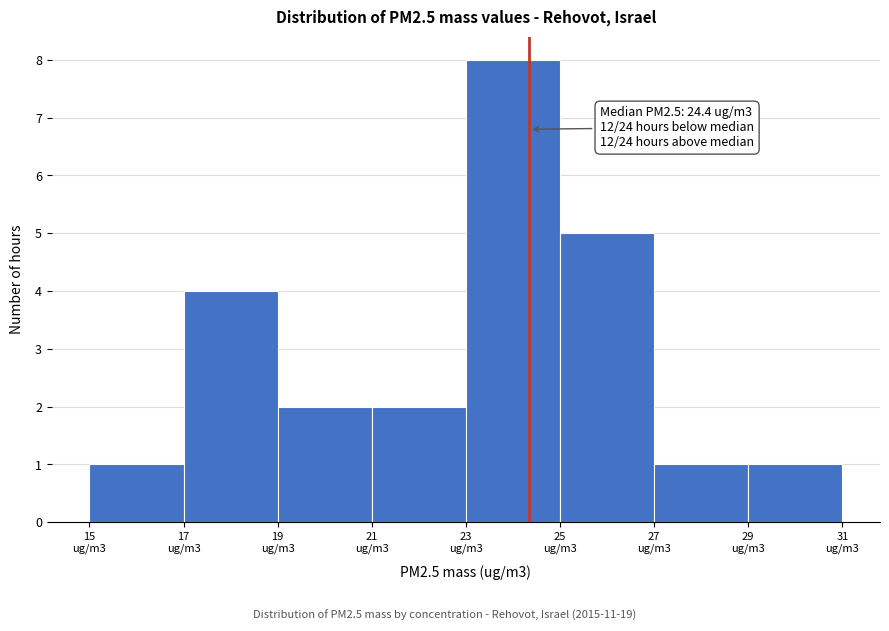

Reading right to left, list all the values displayed in this chart.

1	1	5	8	2	2	4	1